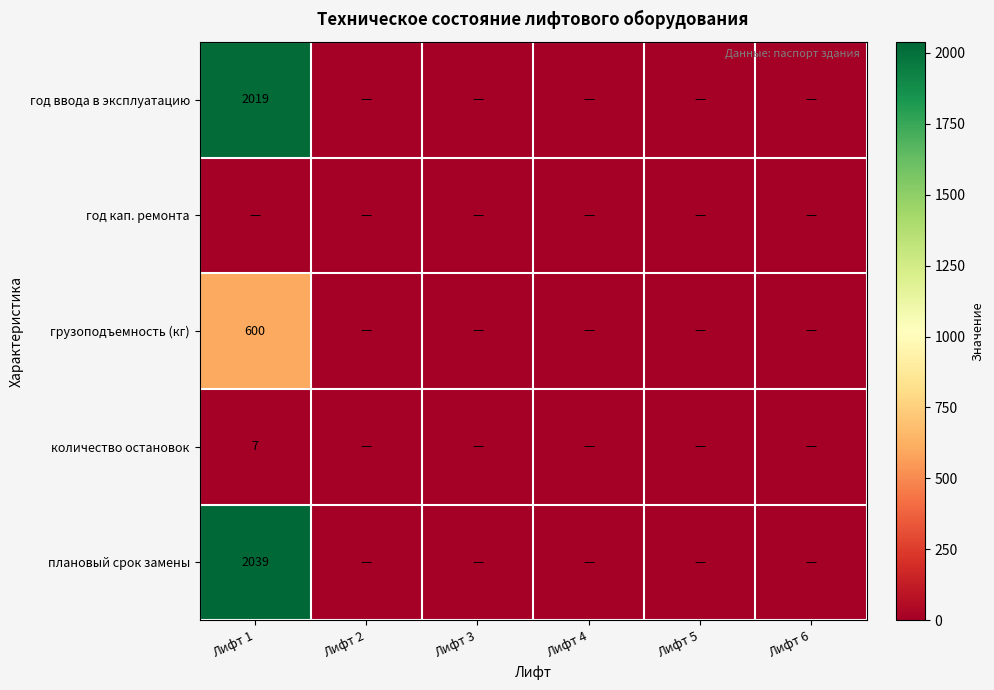

At which category is the sum across all series the highest?

Лифт 1